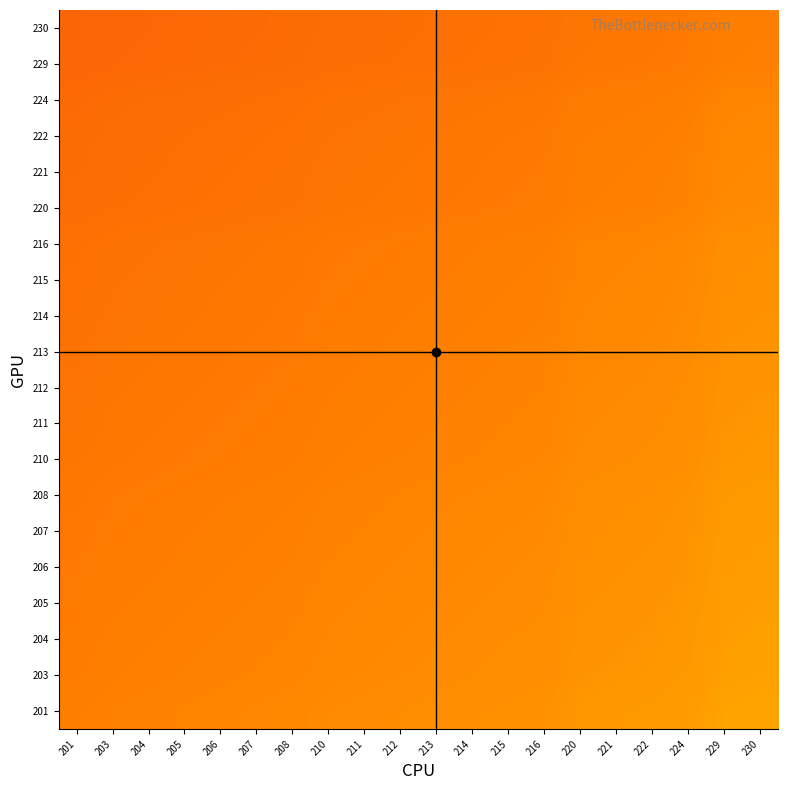

What is the smallest value displayed?

0.2